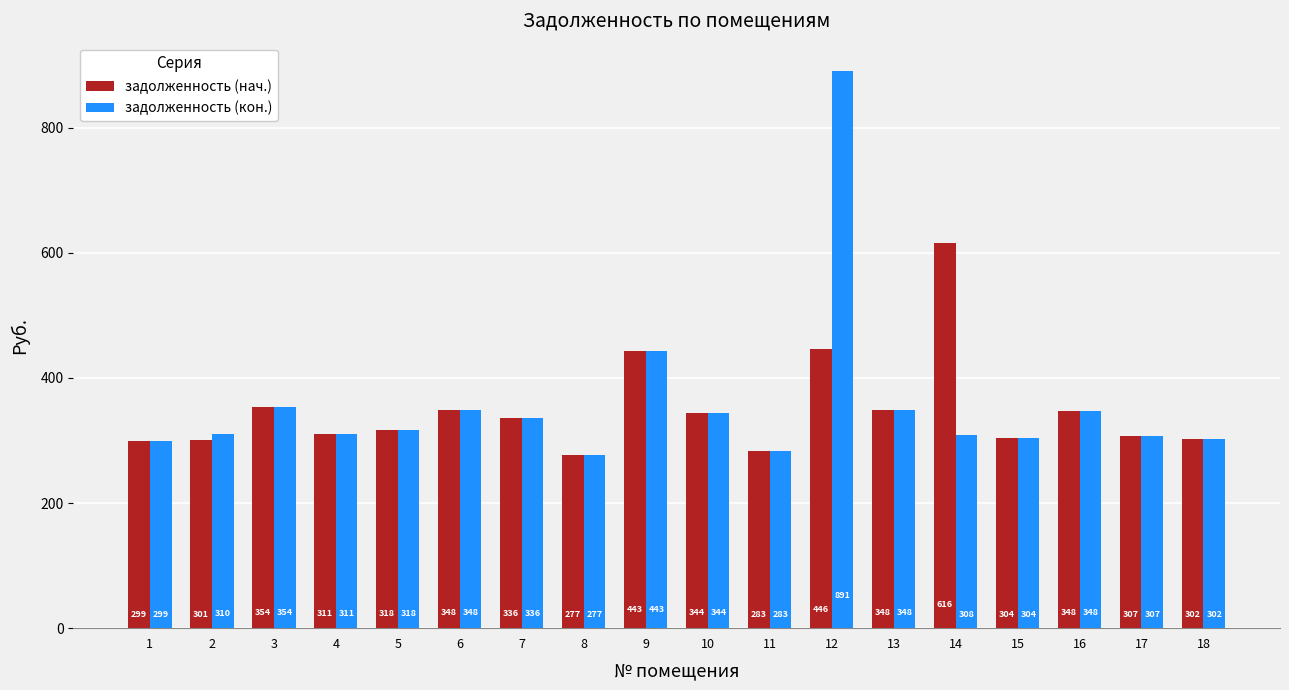

Rank the series by their maximum value, from highest to lowest.

задолженность (кон.), задолженность (нач.)